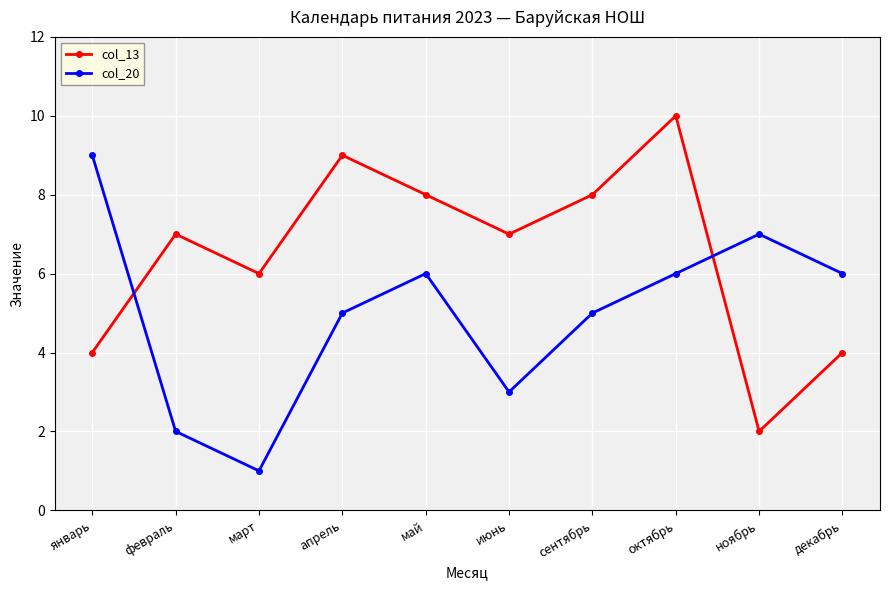

At which category is the sum across all series the highest?

октябрь